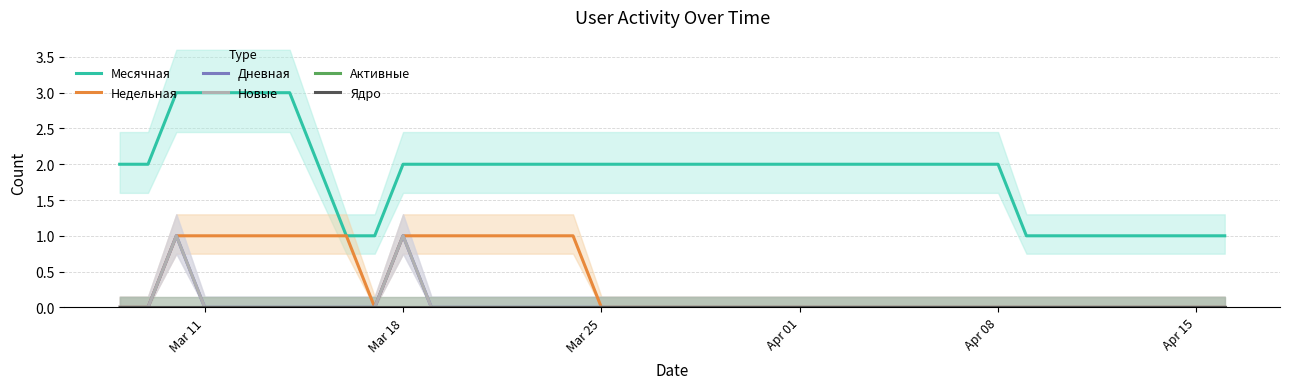

Which series has the widest spread of values?

Месячная